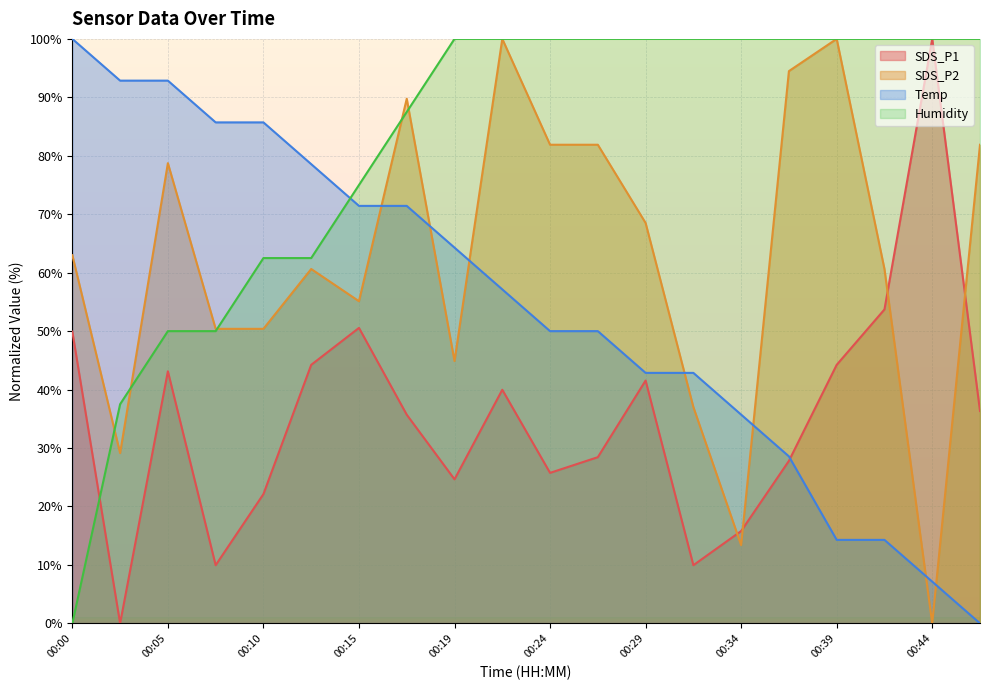

Which series ends up on top after the final intersection of Temp and SDS_P2?

SDS_P2